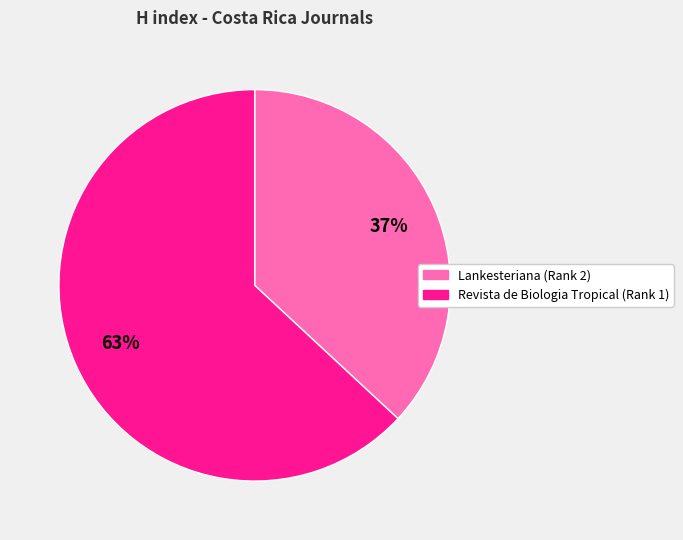

Rank the categories by value from highest to lowest.

Revista de Biologia Tropical (Rank 1), Lankesteriana (Rank 2)